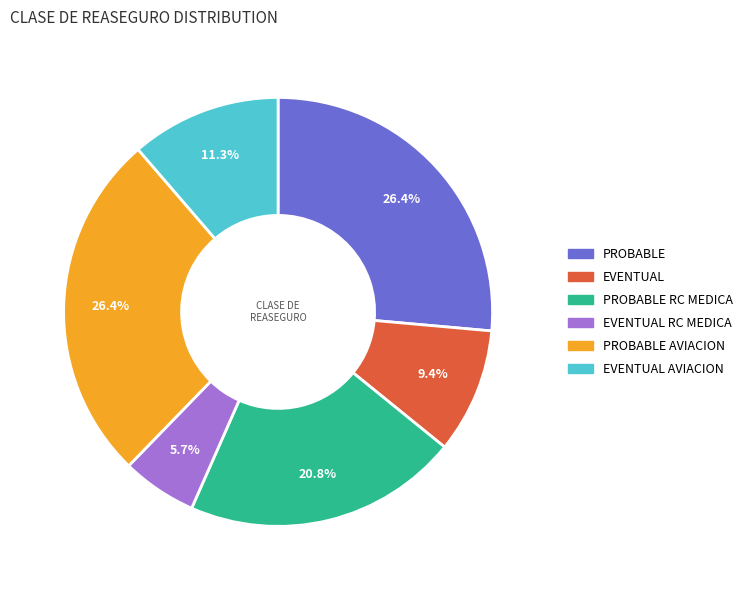

To the nearest percent, what percentage of the pie is EVENTUAL RC MEDICA?

6%